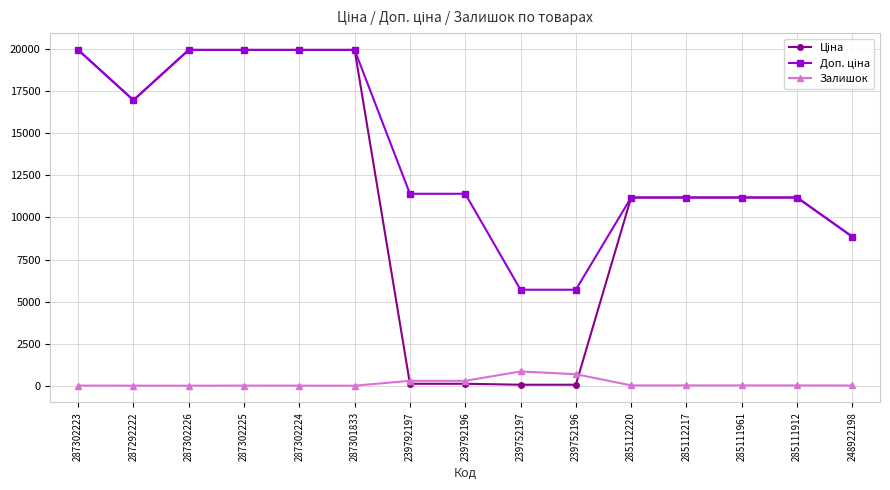

What is the label of the 1st point from the left?

287302223